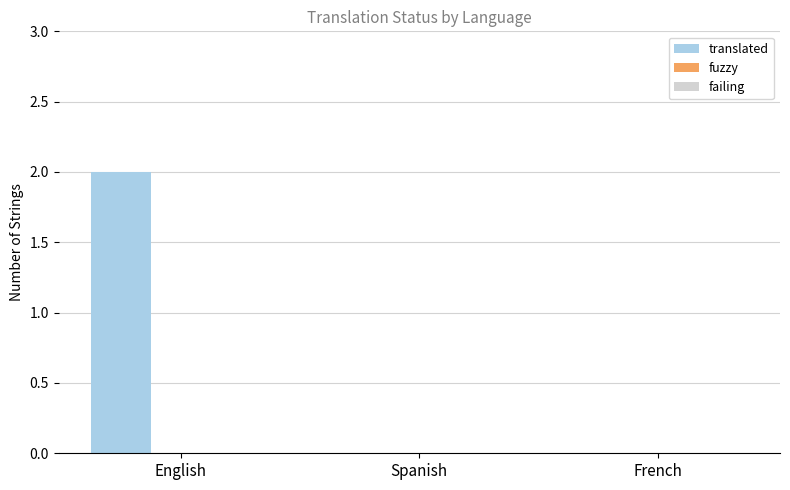

Reading left to right, transcribe all the data shown in this chart.

English=2	Spanish=0	French=0